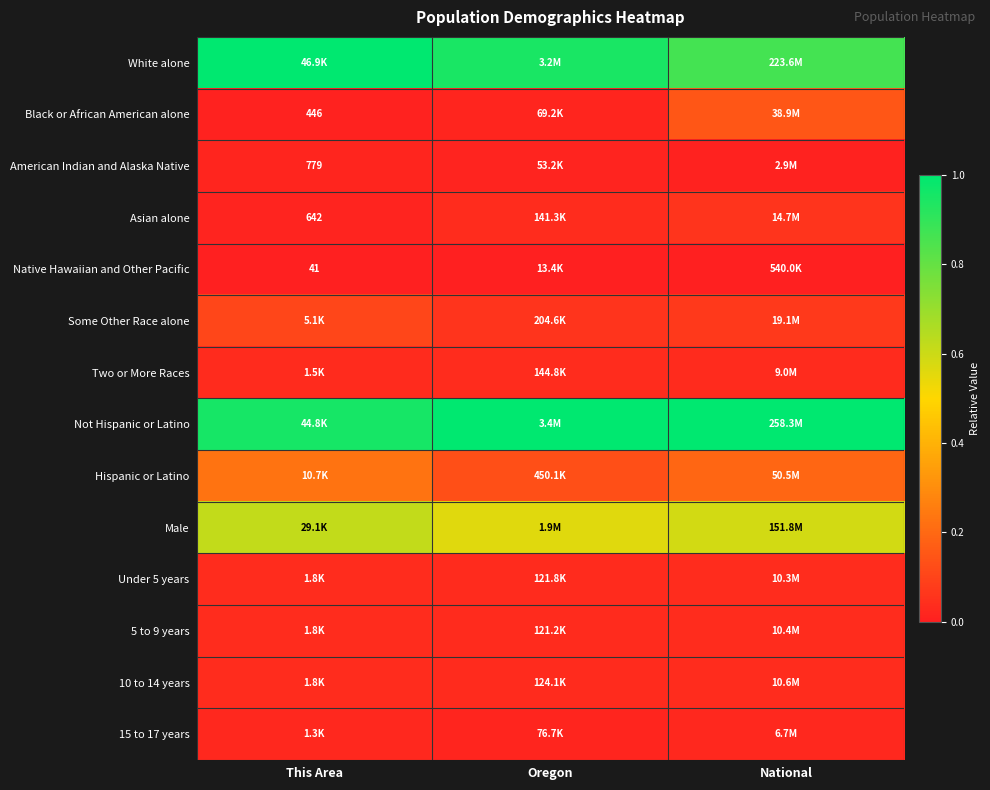

Which label corresponds to the smallest value in the chart?

This Area